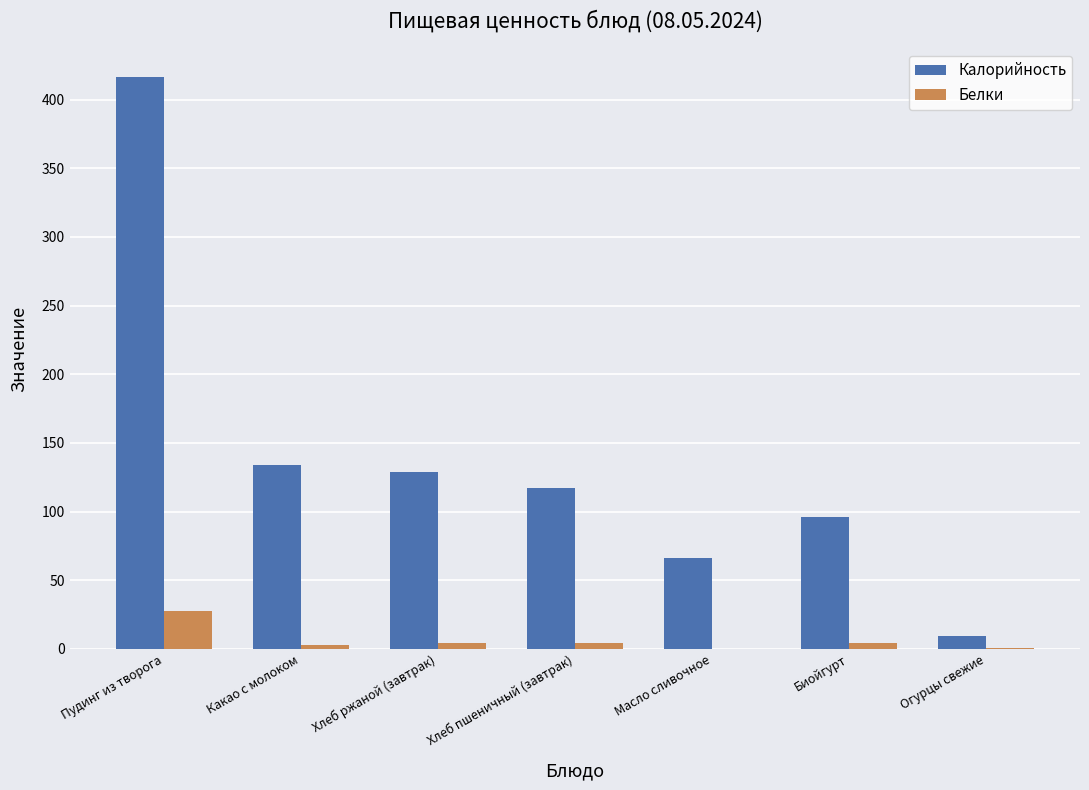

Which series has the widest spread of values?

Калорийность